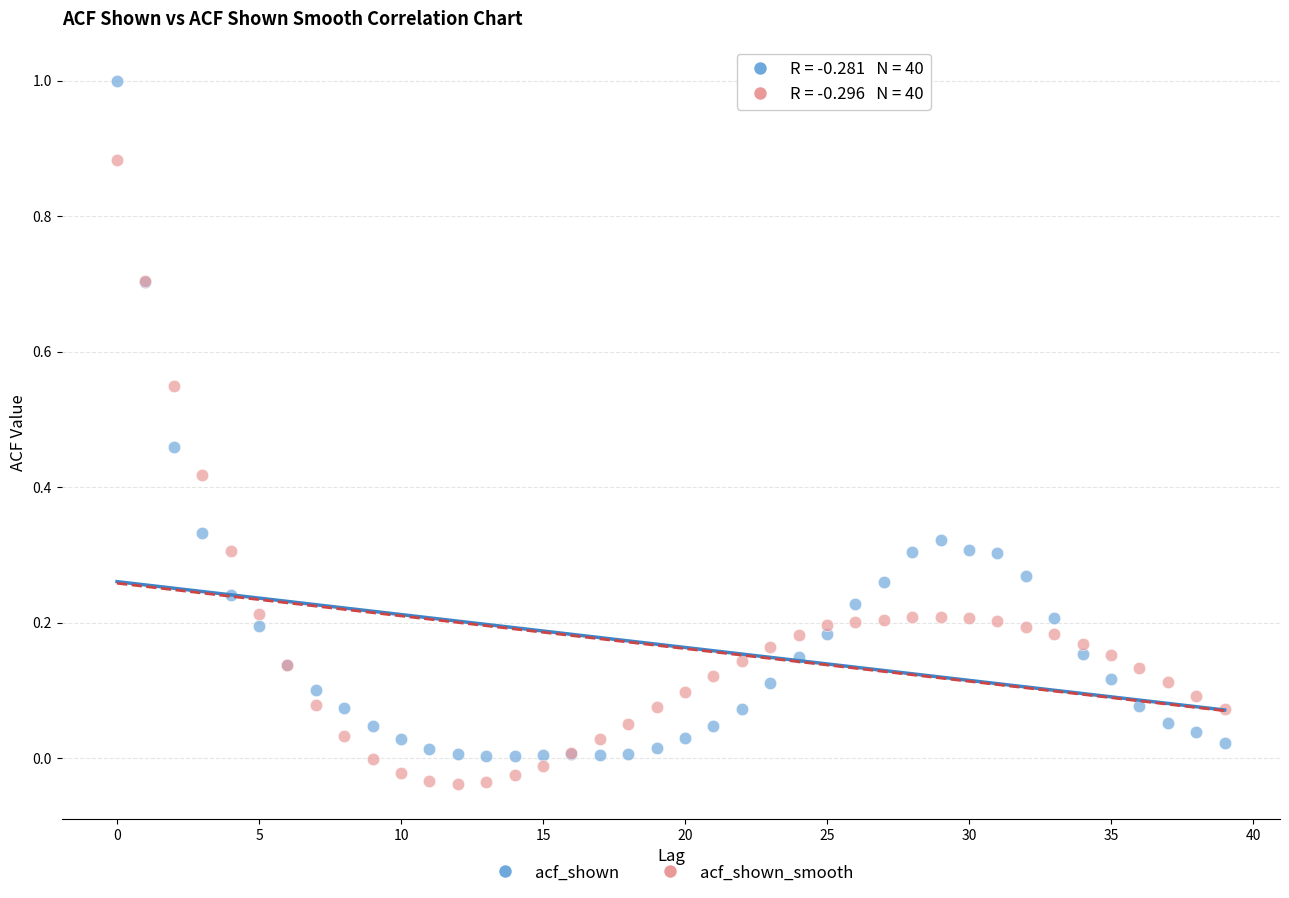

Which series contains the lowest Y value?

acf_shown_smooth